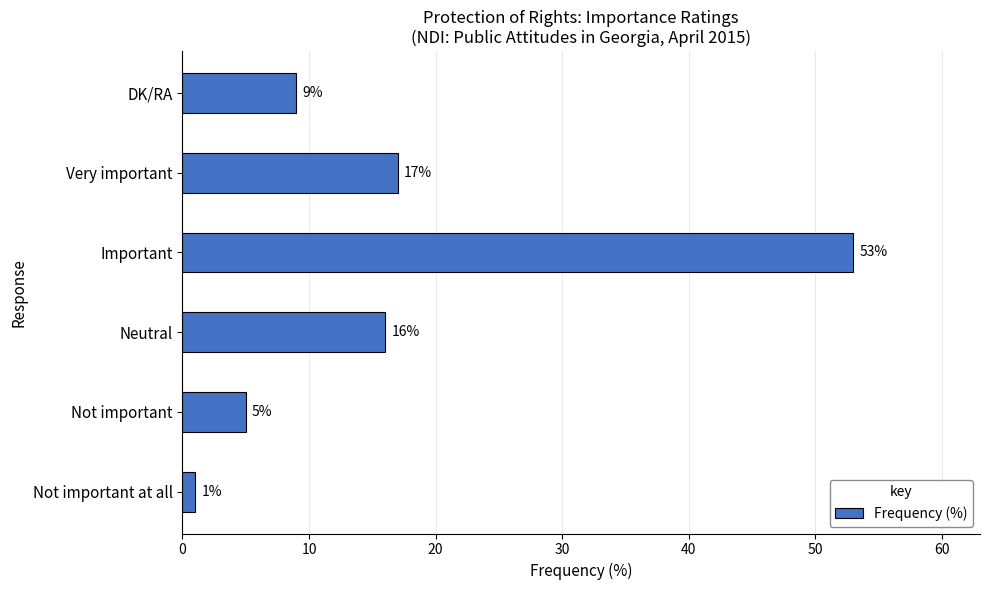

How many bars are there in total?

6